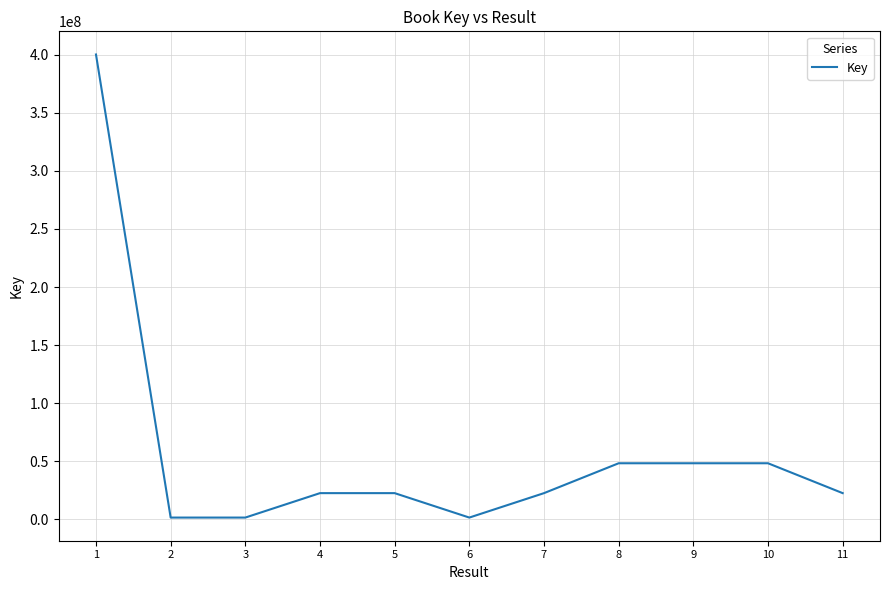

What is the change in value from 5 to 8?

+25735054